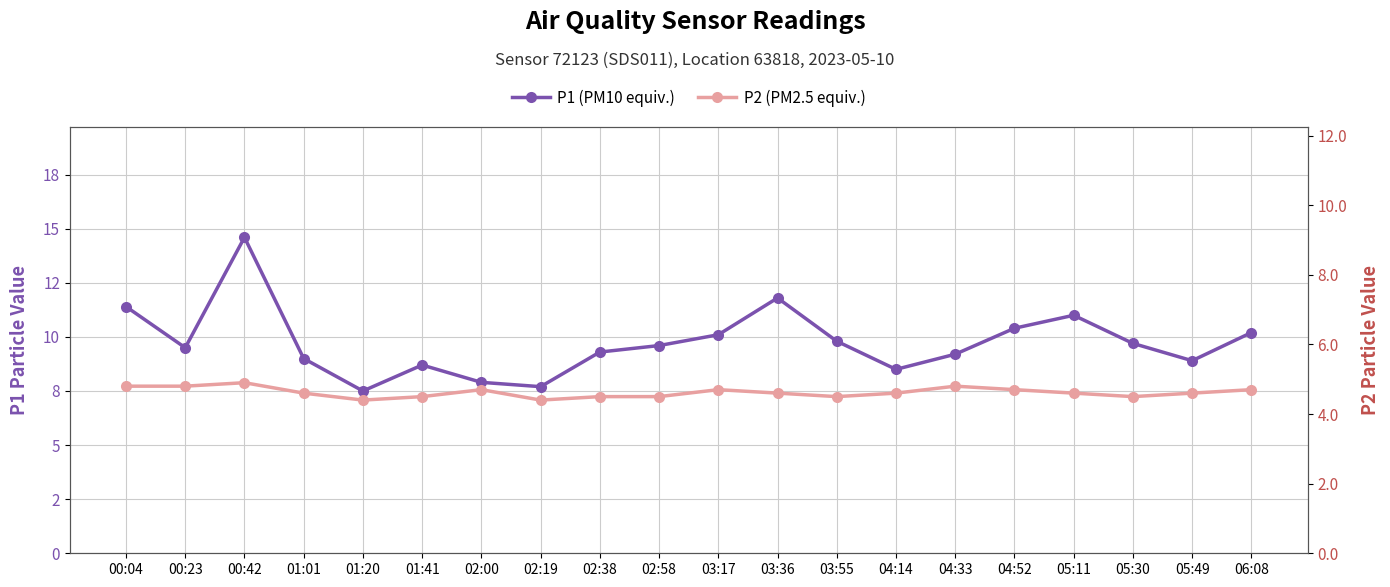

What is the average value of the P2 (PM2.5 equiv.) series?

4.6